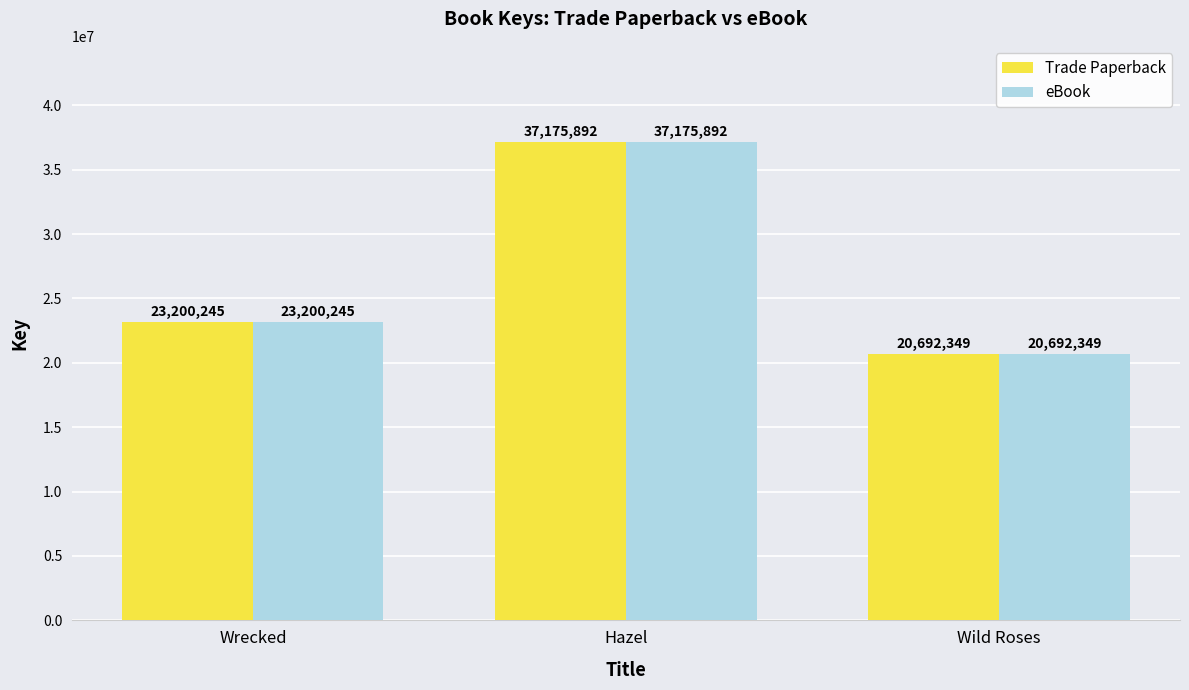

True or false: eBook has a value of 12599818 at Wild Roses.

False